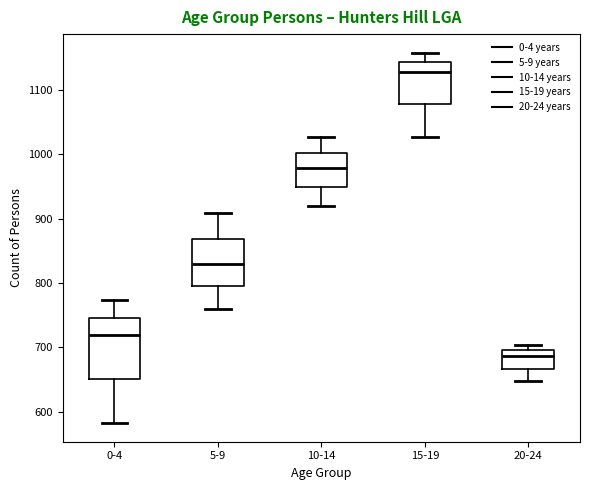

Reading left to right, transcribe this box plot: for each box, give where its median line is, the range the box spans, and where its two whiskers end, as read against the y-axis. The values are not printed on the chart, so give them approximately, as read against the axis.

0-4: median 720, box 650 to 750, whiskers 580 to 770
5-9: median 830, box 790 to 870, whiskers 760 to 910
10-14: median 980, box 950 to 1000, whiskers 920 to 1030
15-19: median 1130, box 1080 to 1140, whiskers 1030 to 1160
20-24: median 690, box 670 to 700, whiskers 650 to 700 (just above the box's upper edge)